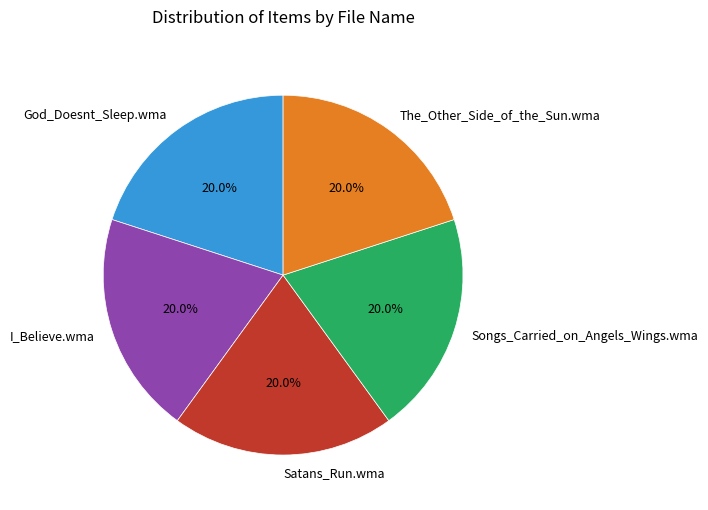

The I_Believe.wma slice represents 20% of the pie. True or false?

True